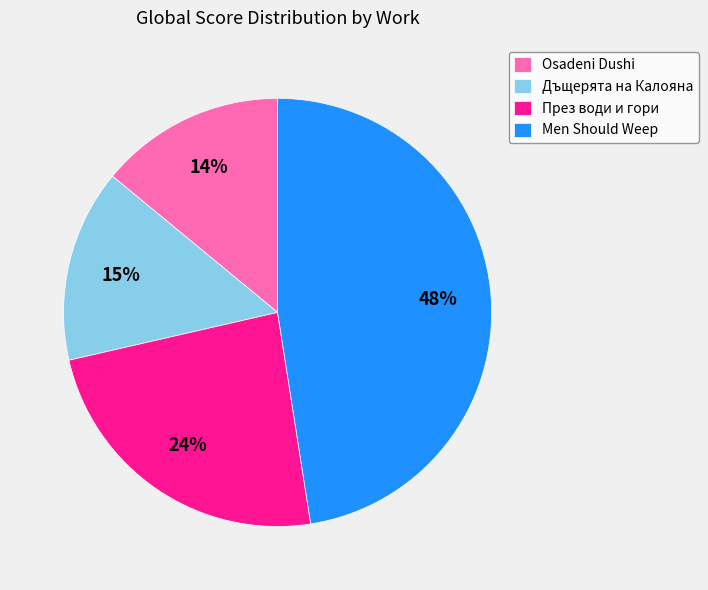

How many segments does this pie chart have?

4